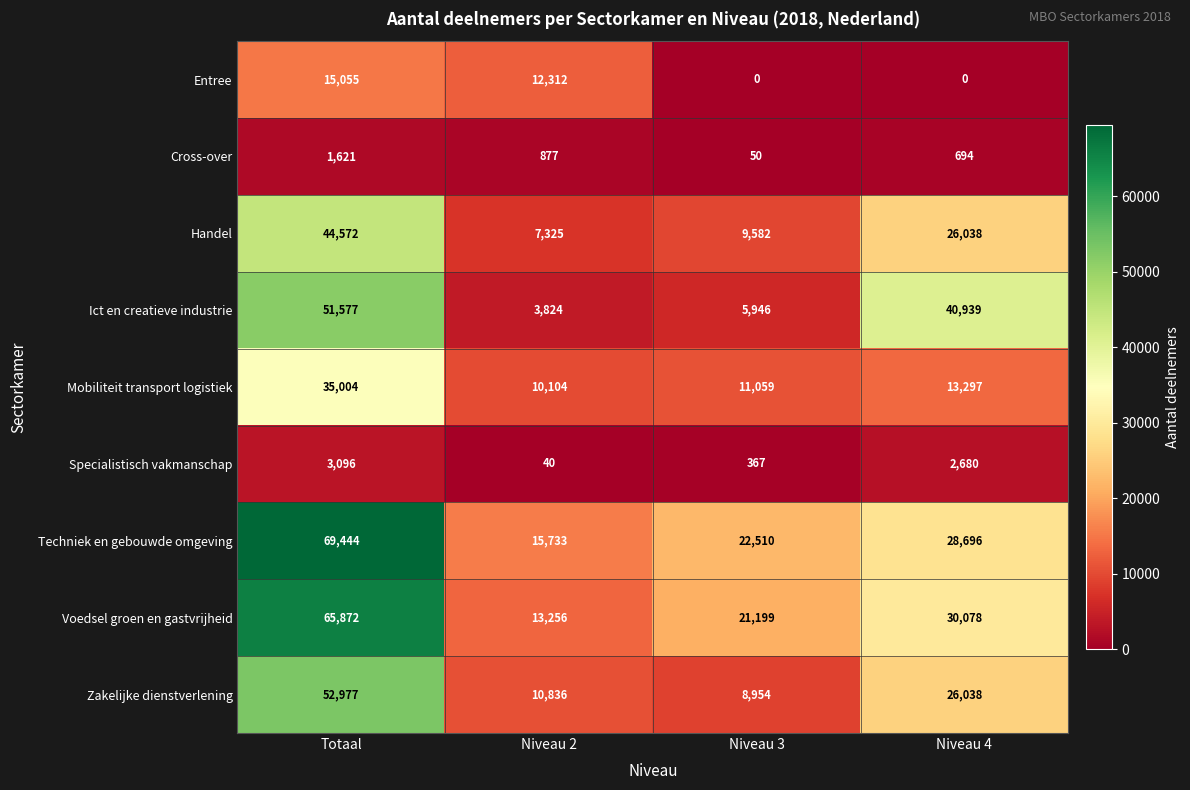

What is the sum of all Handel values?

87517